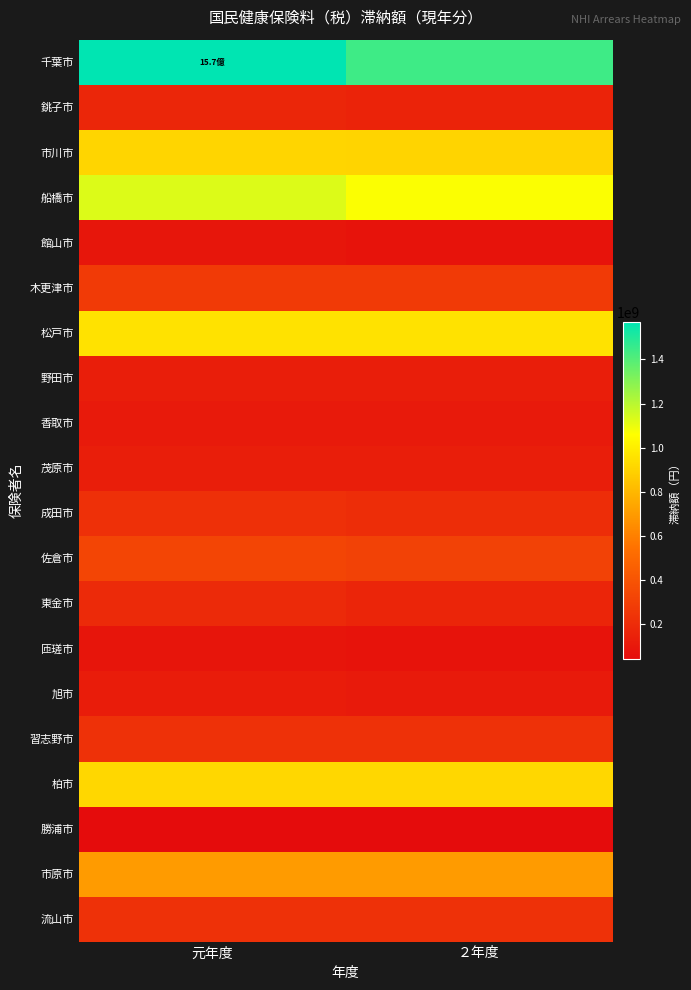

How many categories are shown in the chart?

2